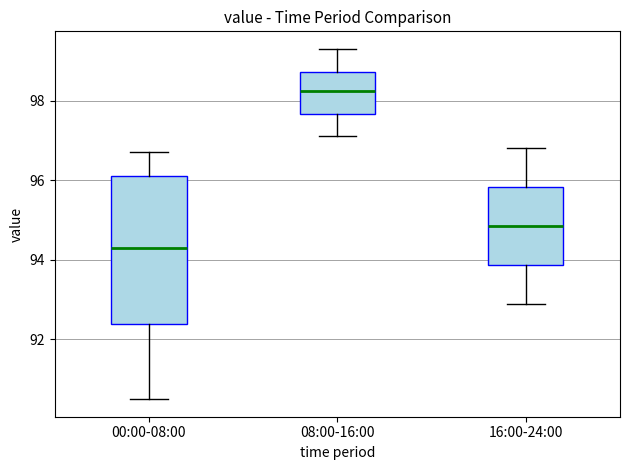

Reading left to right, transcribe this box plot: for each box, give where its median line is, the range the box spans, and where its two whiskers end, as read against the y-axis. The values are not printed on the chart, so give them approximately, as read against the axis.

00:00-08:00: median 94.4, box 92.4 to 96.2, whiskers 90.6 to 96.8
08:00-16:00: median 98.2, box 97.6 to 98.8, whiskers 97.2 to 99.4
16:00-24:00: median 94.8, box 93.8 to 95.8, whiskers 93.0 to 96.8